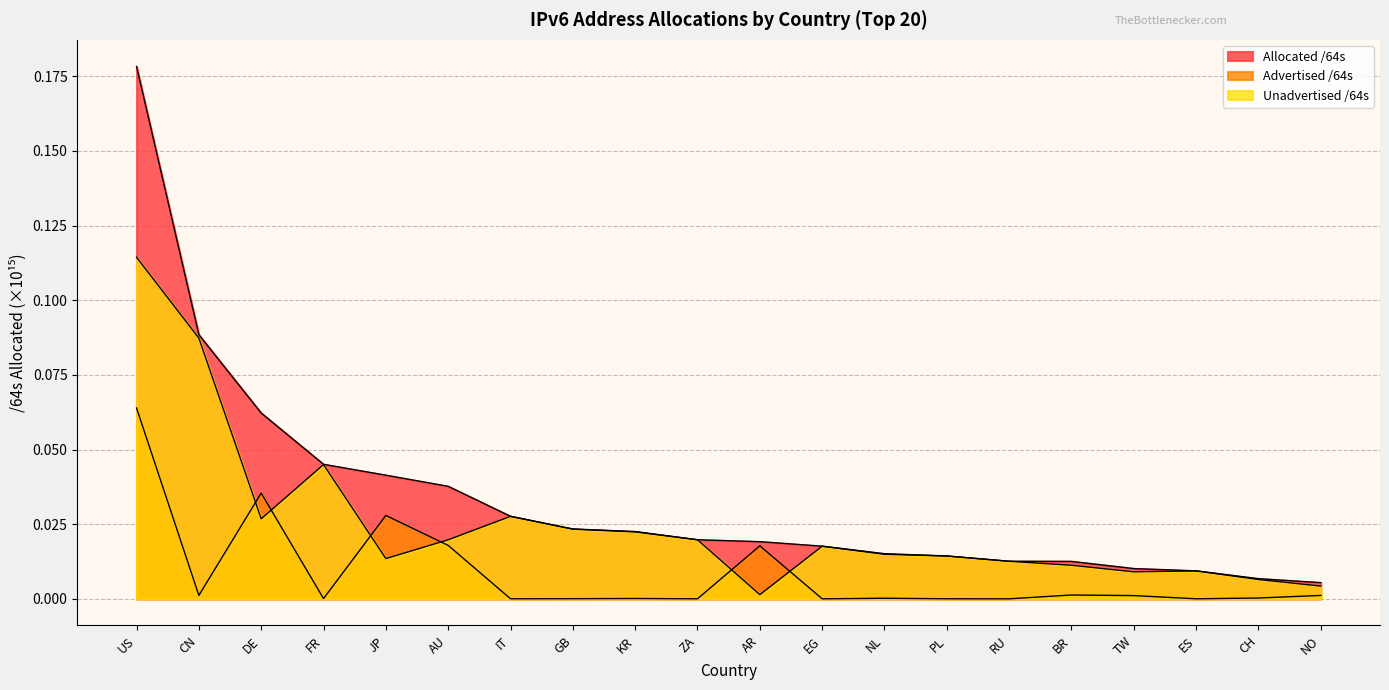

True or false: Advertised /64s and Unadvertised /64s cross at least once.

True